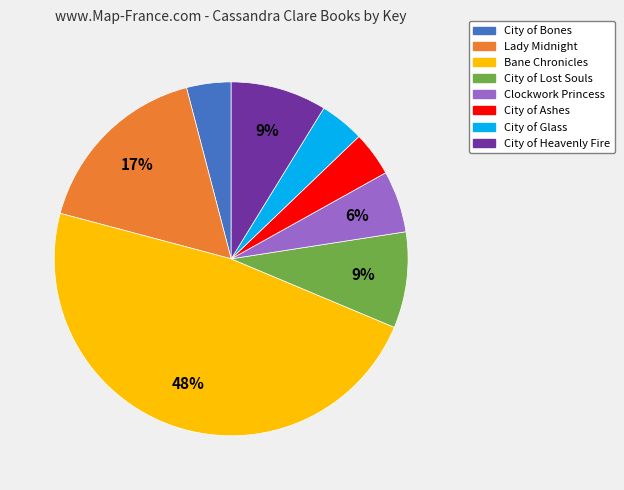

How many segments does this pie chart have?

8